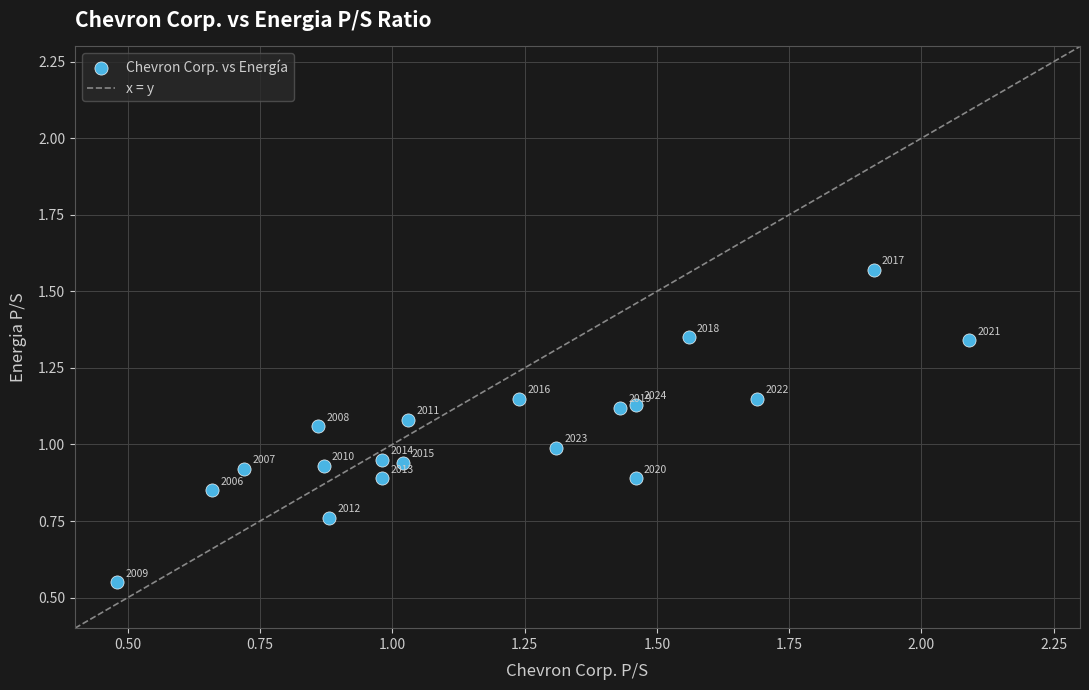

What Y value in the scatter plot is closest to 1?

1.0